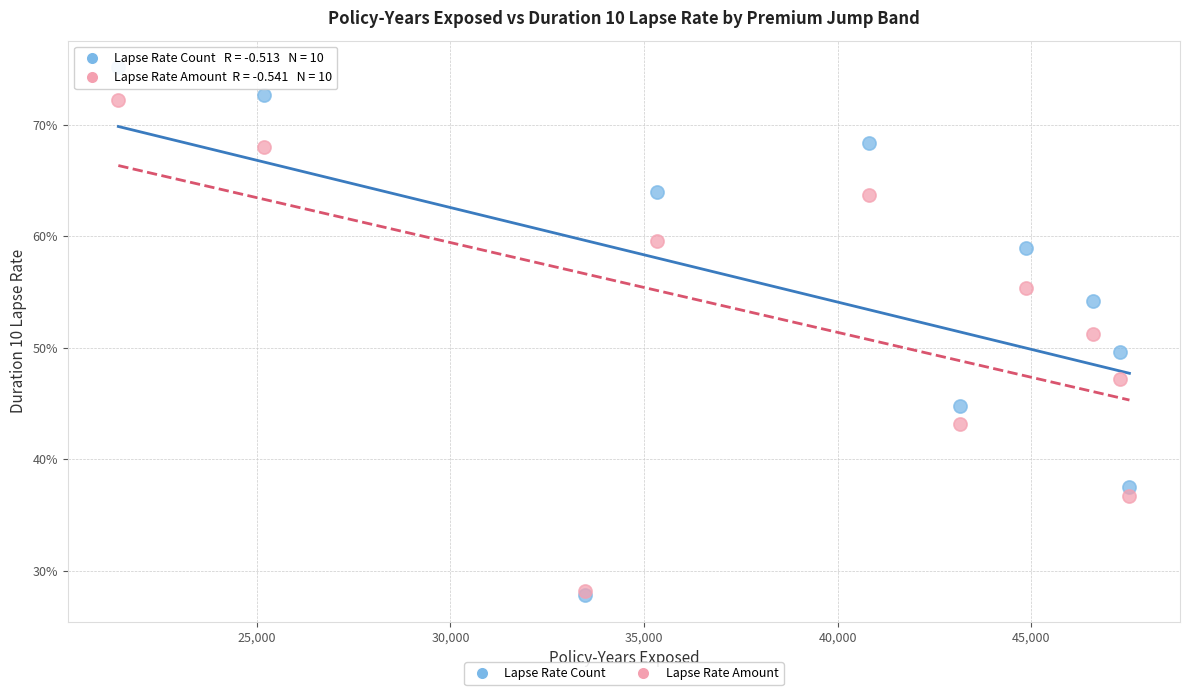

What are all the series names shown in the legend?

Lapse Rate Count, Lapse Rate Amount